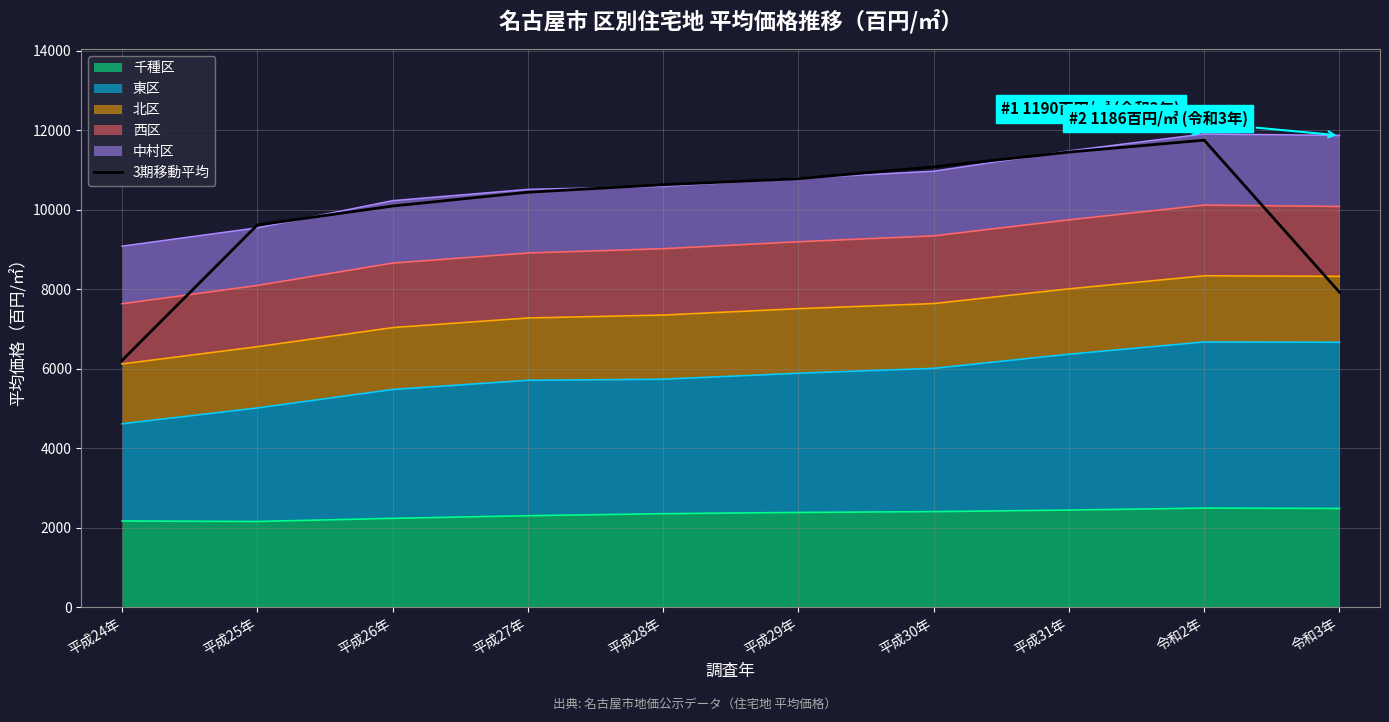

What position from the left is 平成31年?

8